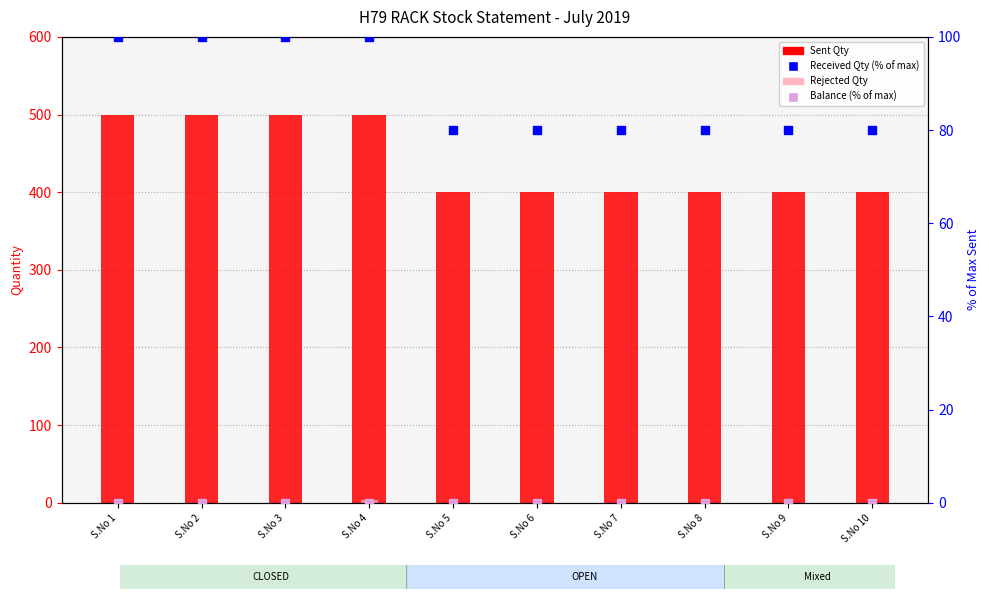

What are all the series names shown in the legend?

Sent Qty, Rejected Qty, Received Qty (% of max), Balance (% of max)